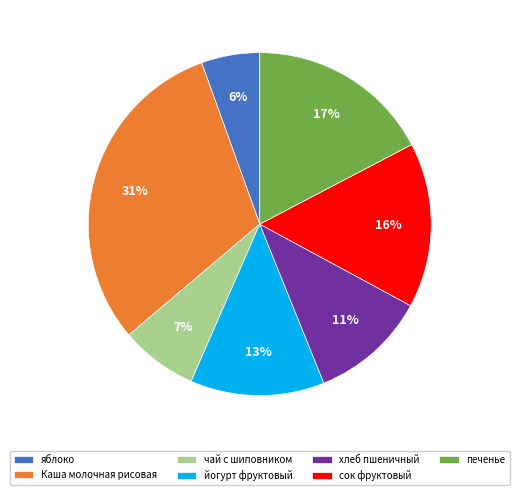

Is it true that хлеб пшеничный is 25% of the pie?

False